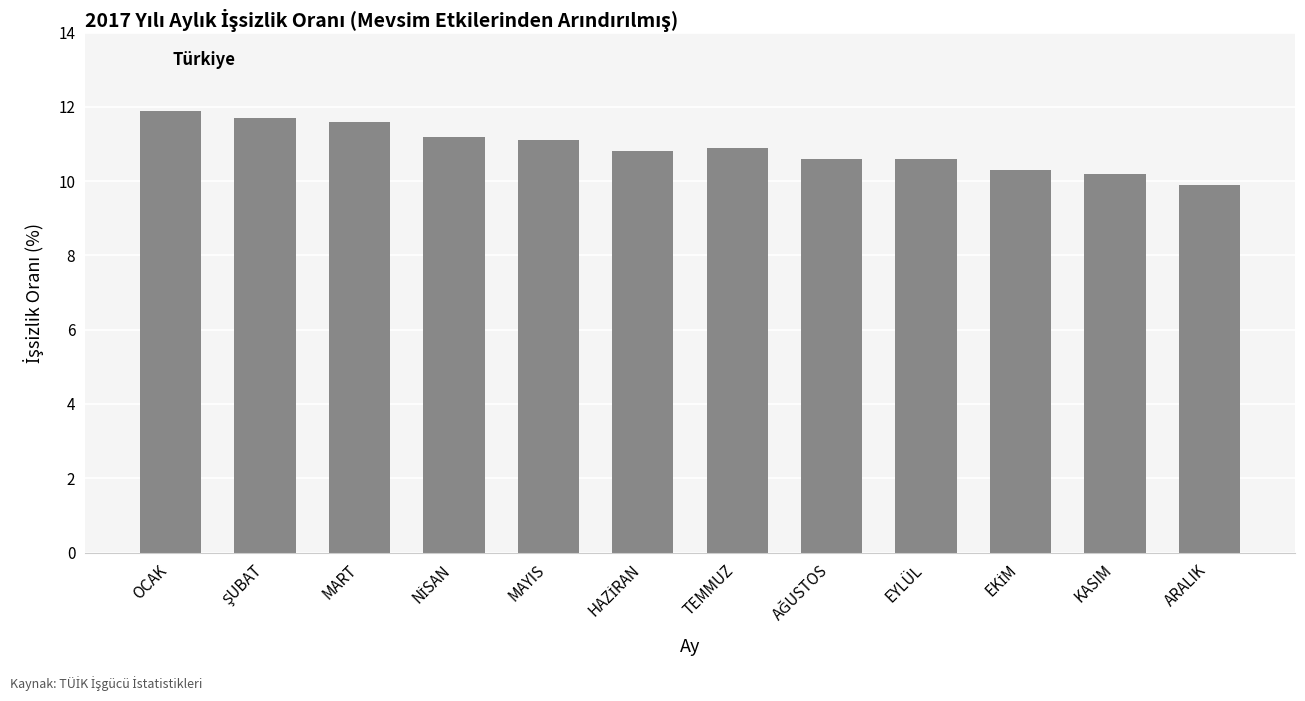

How many data points does each series have?

12